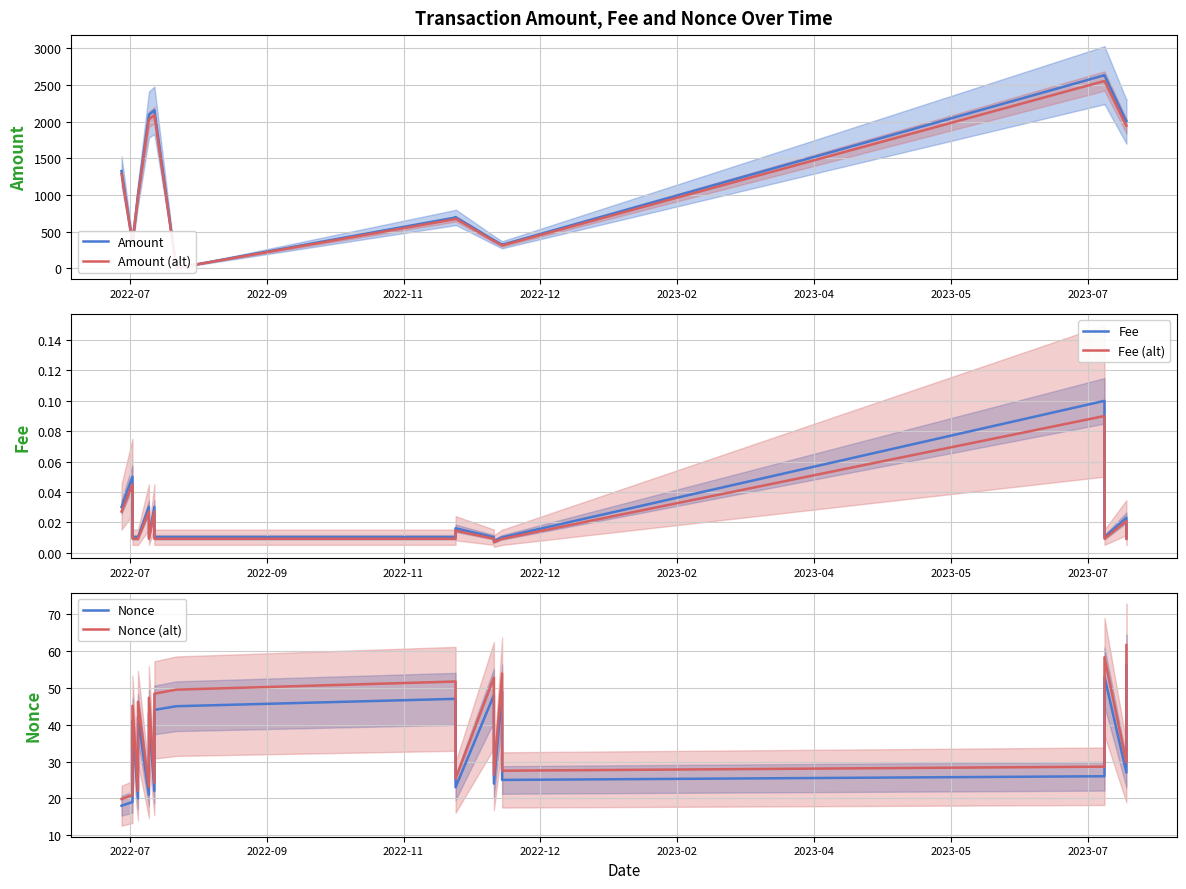

Which series has the largest range (max minus min)?

Amount